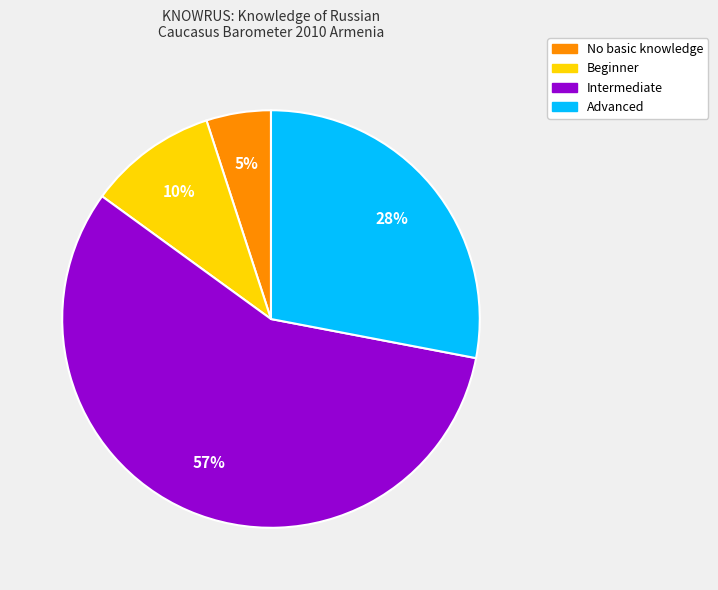

To the nearest percent, what percentage of the pie is No basic knowledge?

5%